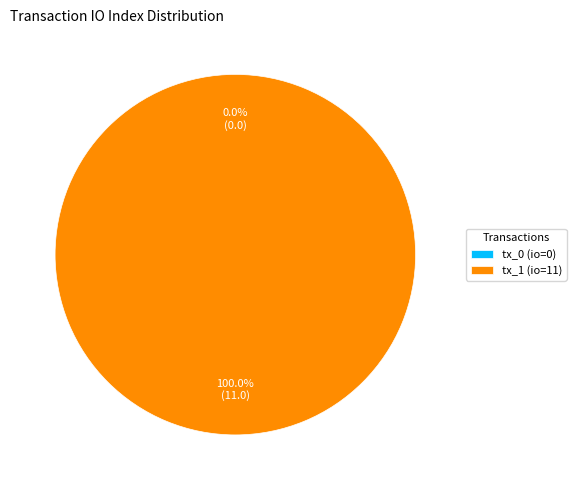

Is tx_1 (io=11) the majority of the pie?

Yes